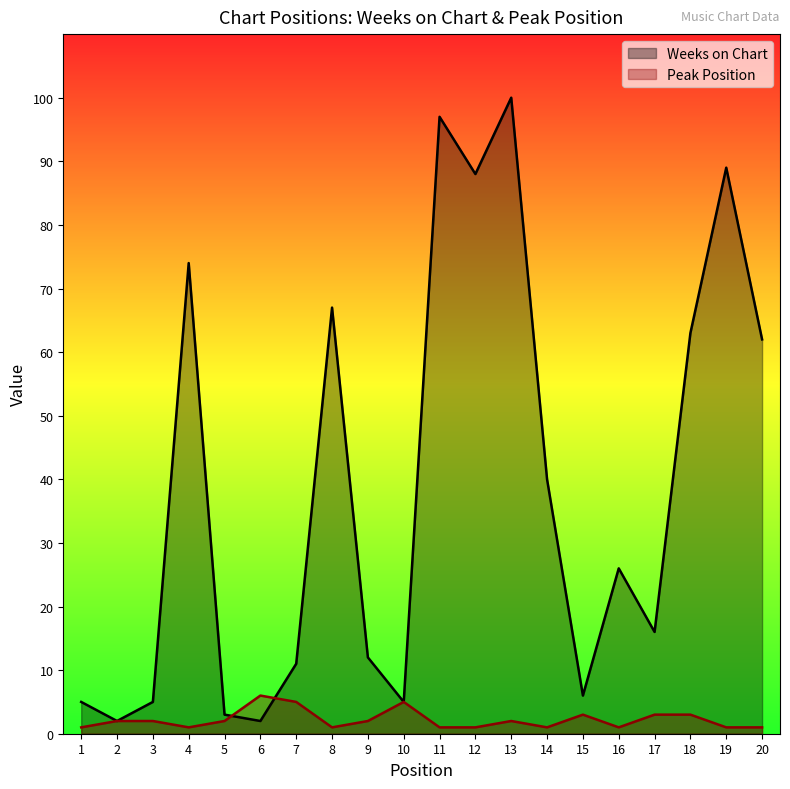

Which series has the largest total across all categories?

Weeks on Chart